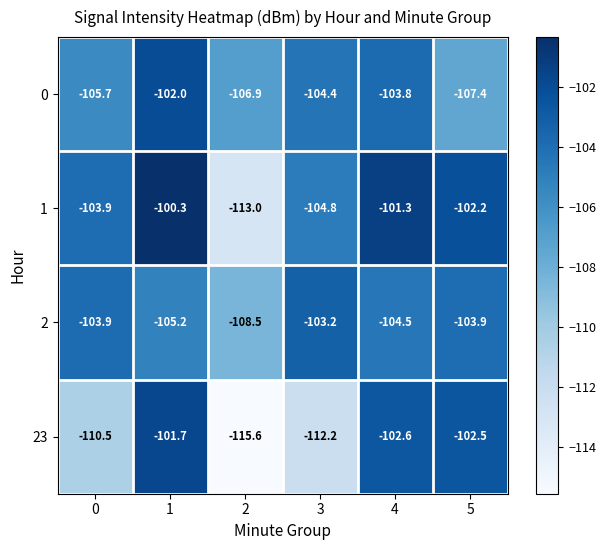

Reading left to right, what are all the values shown in this chart?

0: -105.7	-102.0	-106.9	-104.4	-103.8	-107.4
1: -103.9	-100.3	-113.0	-104.8	-101.3	-102.2
2: -103.9	-105.2	-108.5	-103.2	-104.5	-103.9
23: -110.5	-101.7	-115.6	-112.2	-102.6	-102.5